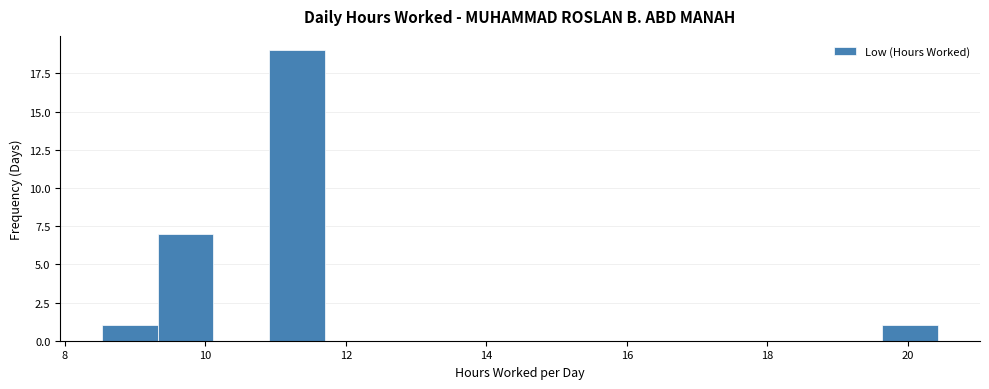

Read against the x-axis, roughly where is the centre of the tallest bar?

11.4